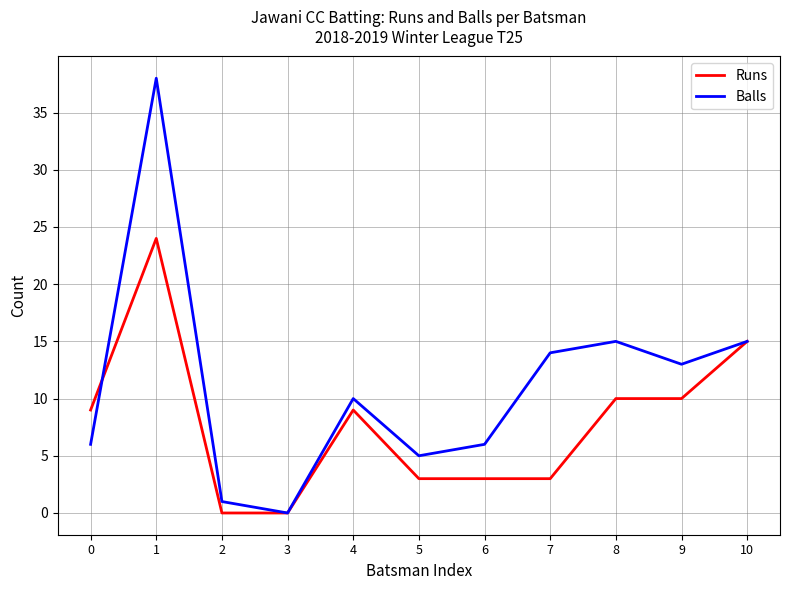

What is the total value across all series at 8?

25